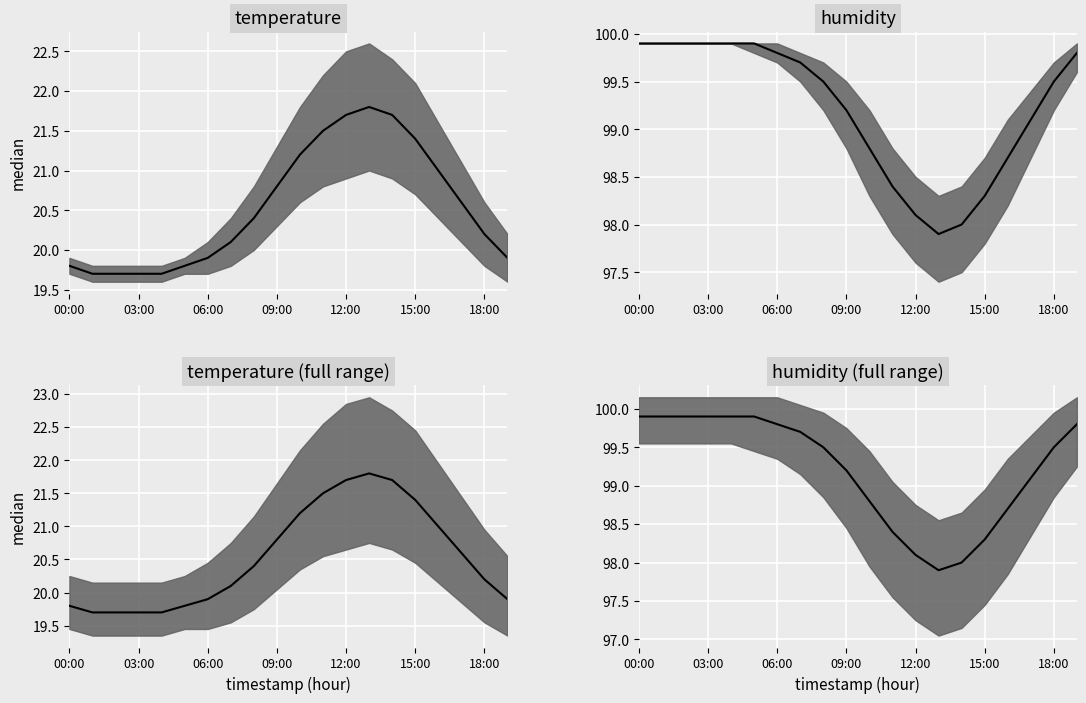

Is it true that humidity median (full) equals 39.2 at 06:00?

False